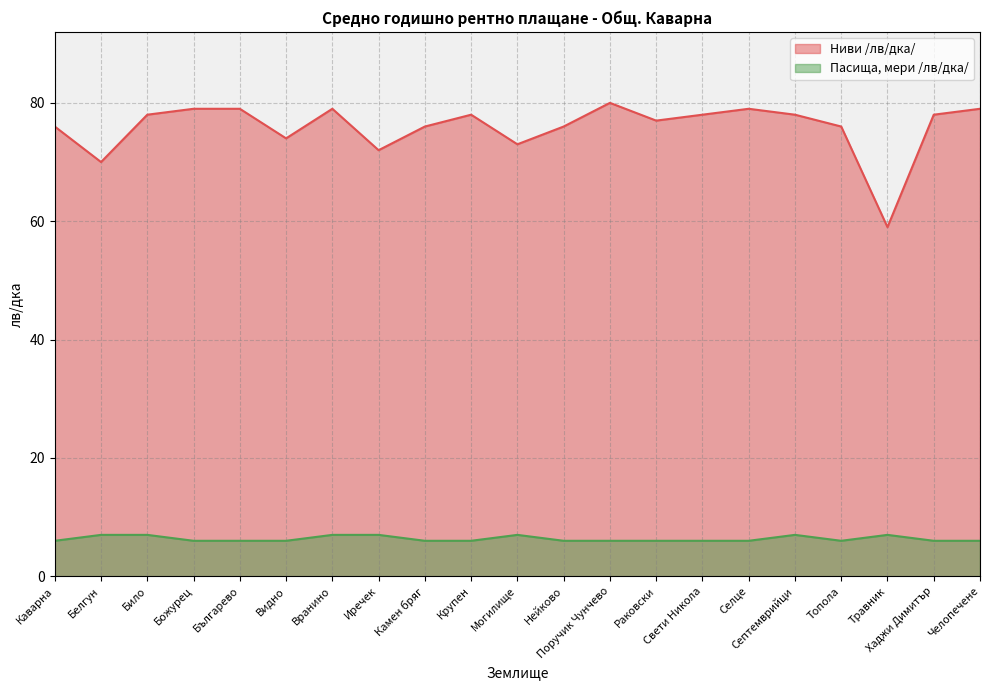

Read the Пасища, мери /лв/дка/ value at Било.

7